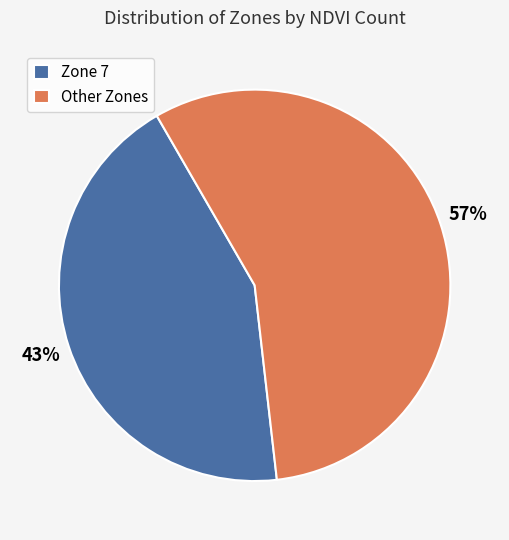

Is the sum of Other Zones and Zone 7 greater than half?

Yes